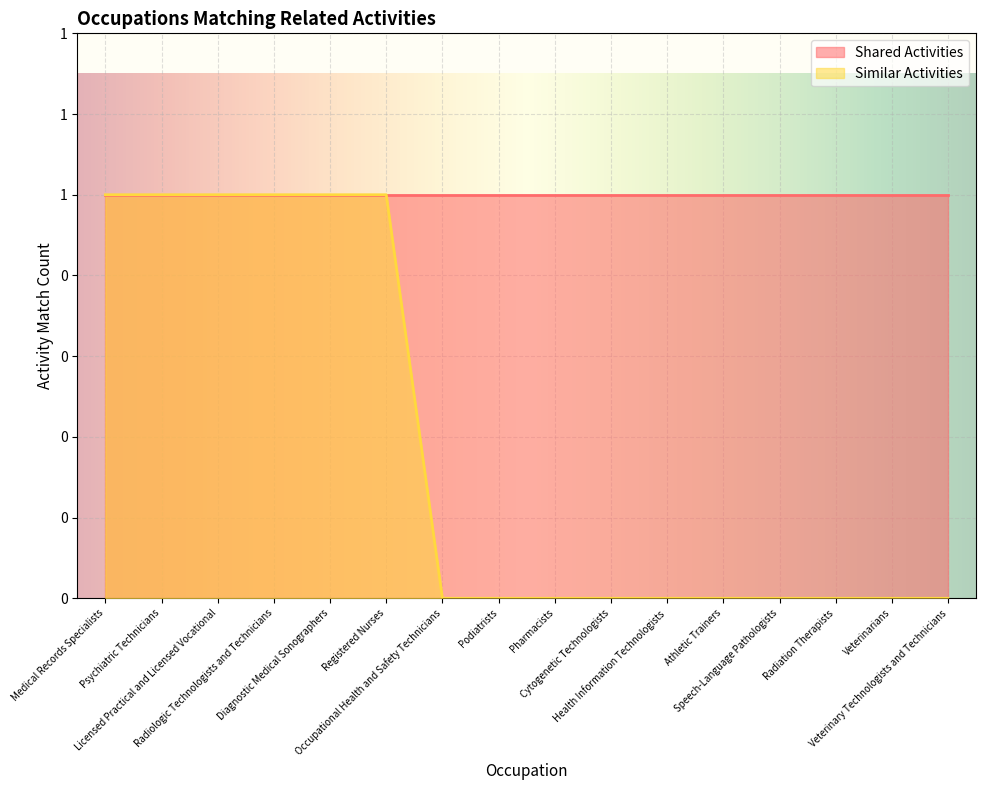

What is the change in value from Licensed Practical and Licensed Vocational to Athletic Trainers?

-1